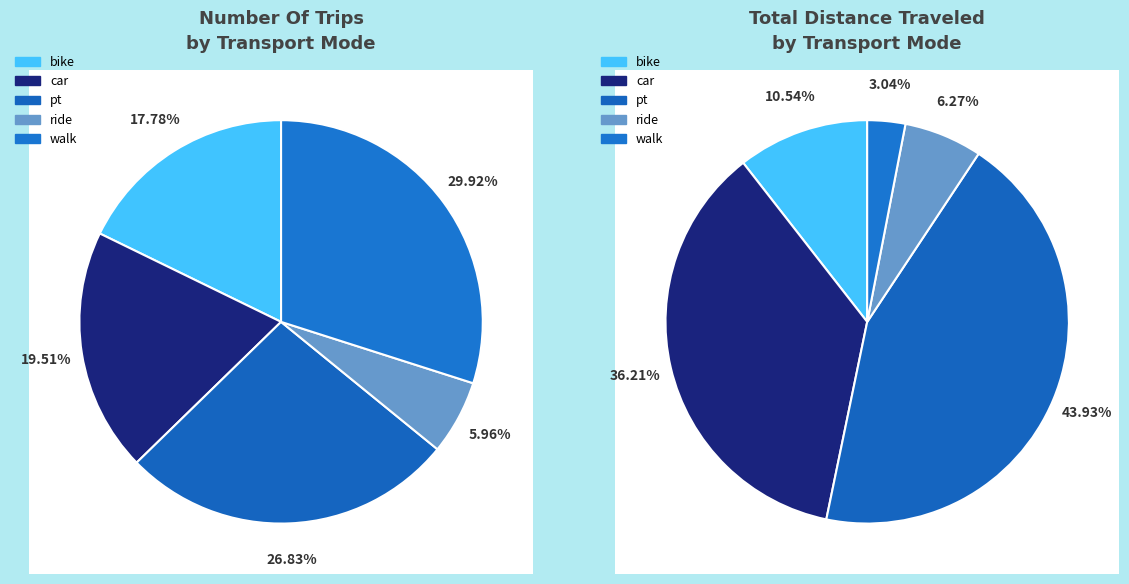

Between Number of trips and Avg. distance per trip [km], which series saw the biggest shift?

car